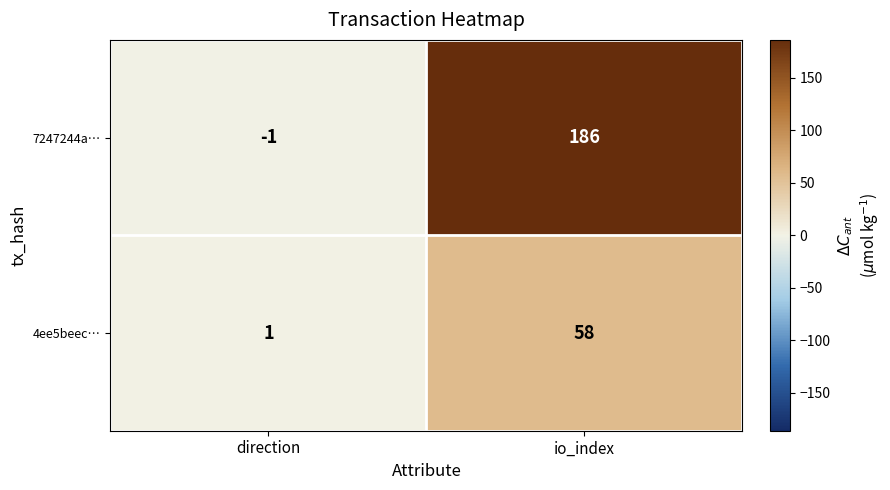

List the series in order of their overall mean, highest first.

7247244a…, 4ee5beec…